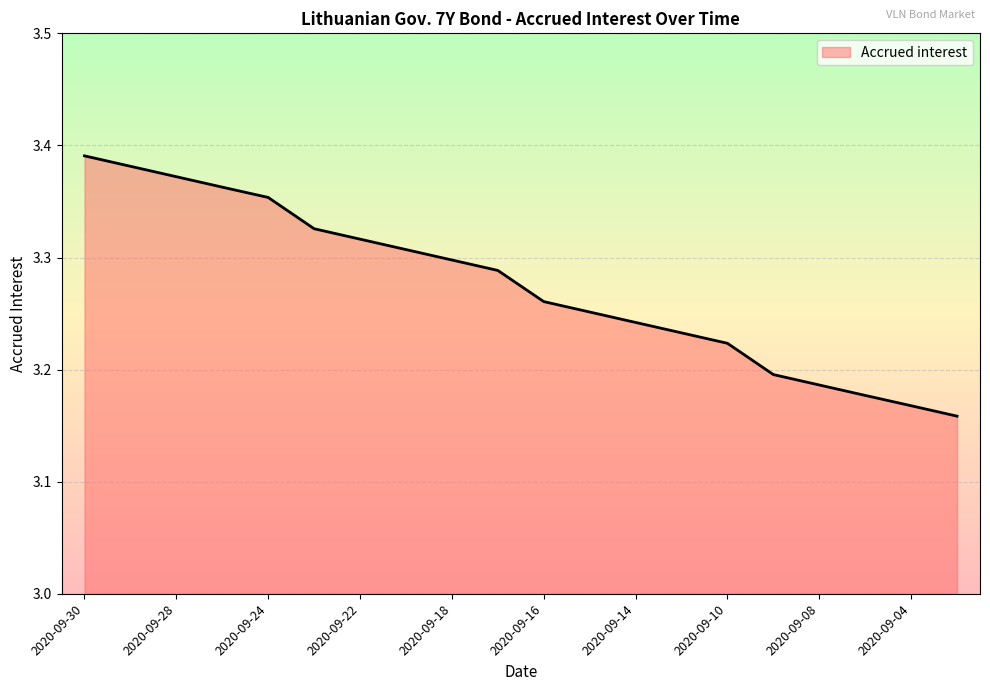

What is the difference between the maximum and minimum values?

0.2